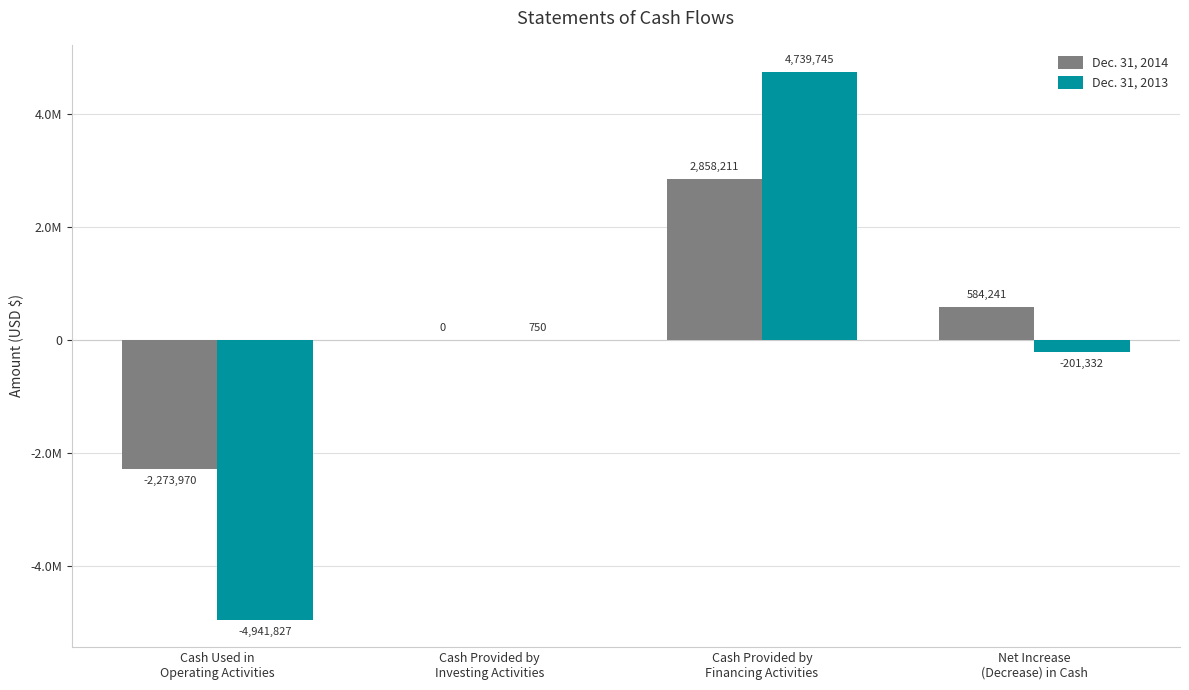

What is the greatest value displayed?

4739745